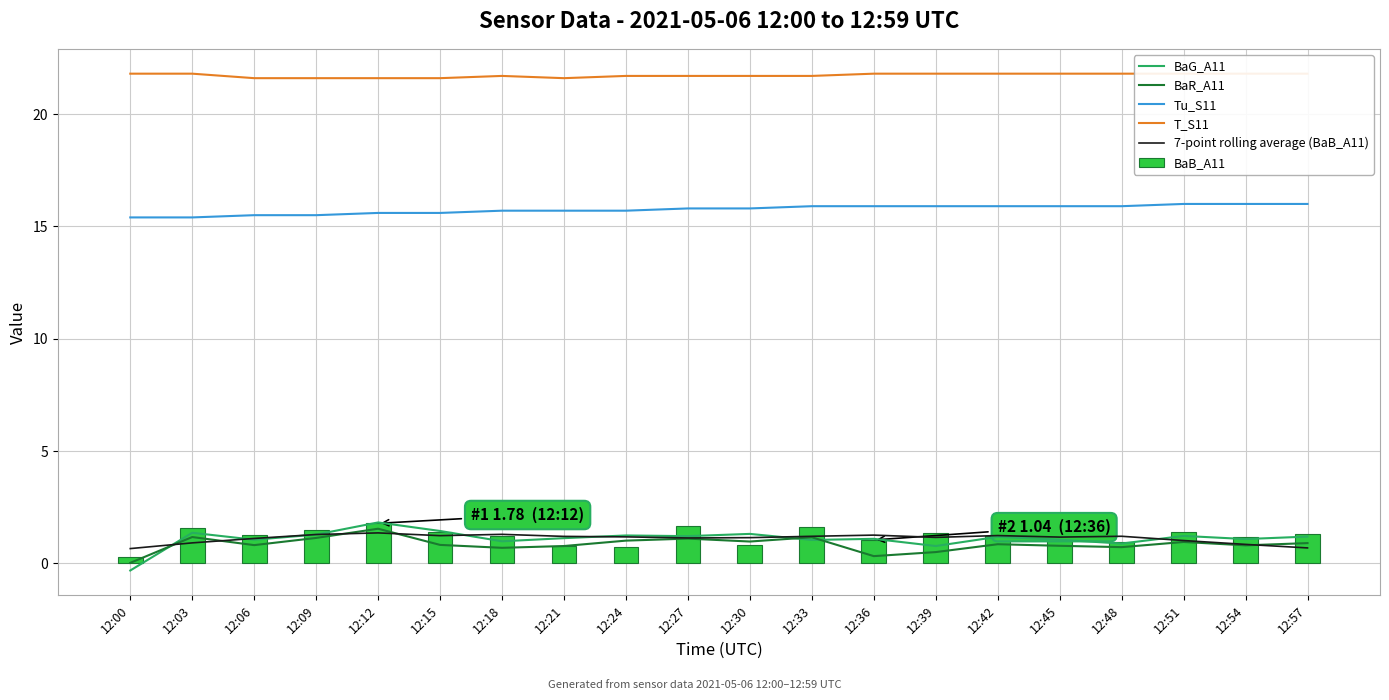

True or false: T_S11 has a value of 38.4 at 12:24.

False